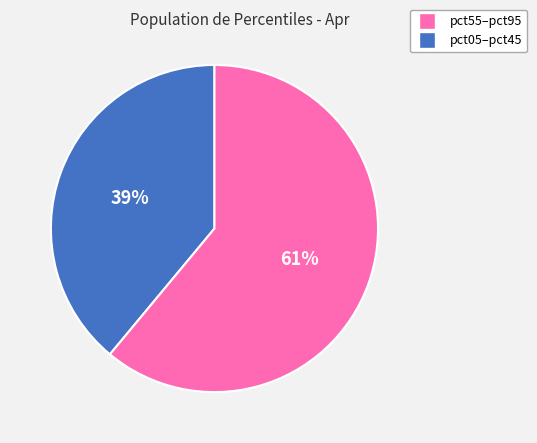

Is there a majority slice in this chart?

Yes